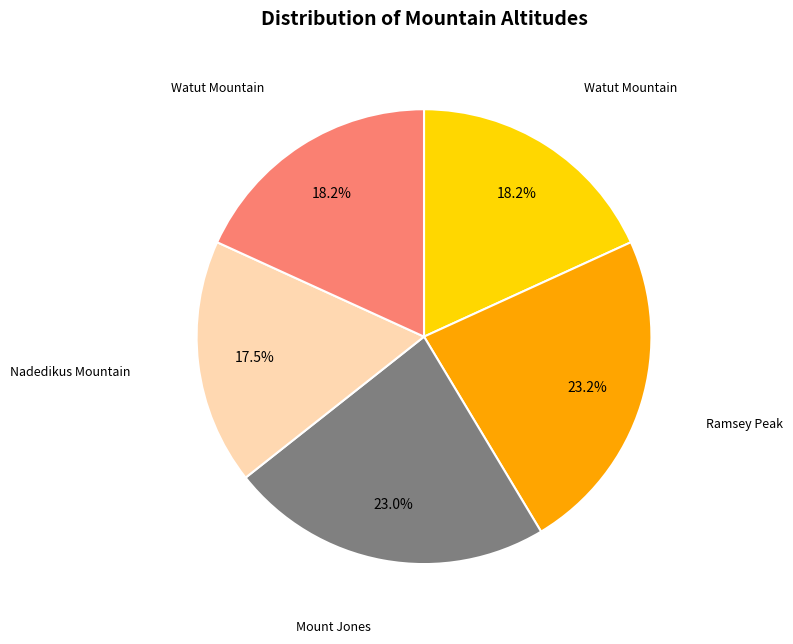

Is there any slice that represents more than half of the pie?

No